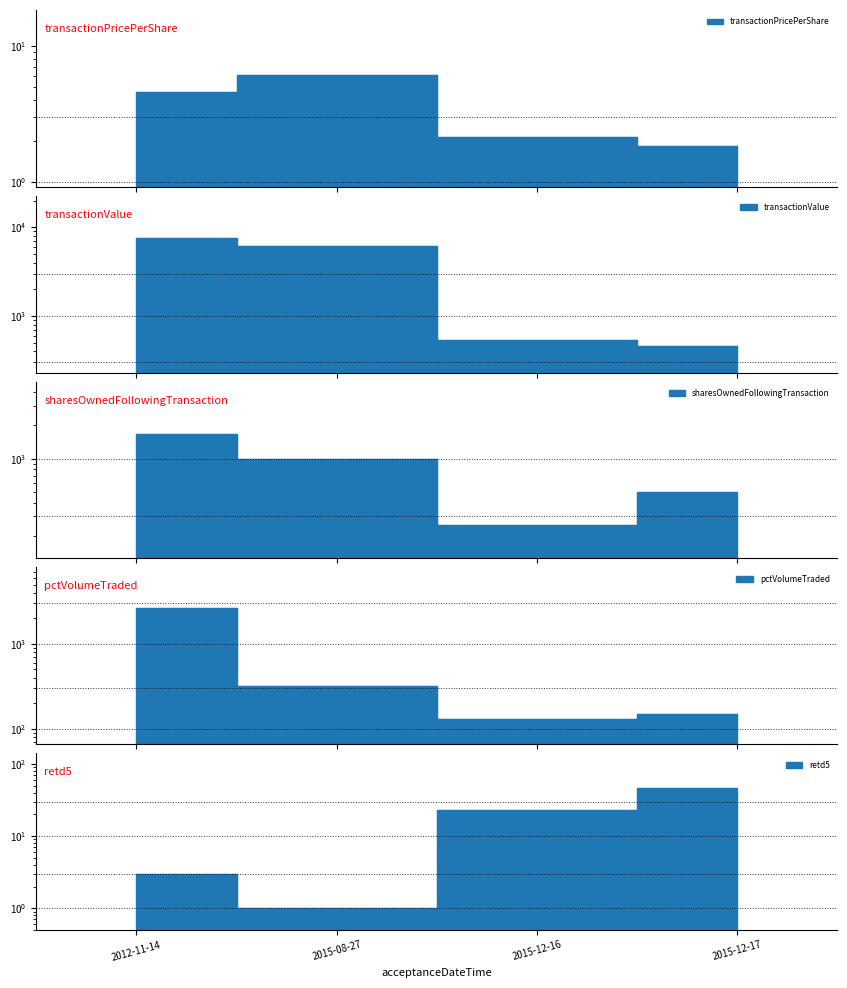

Which series has the largest total across all categories?

transactionValue